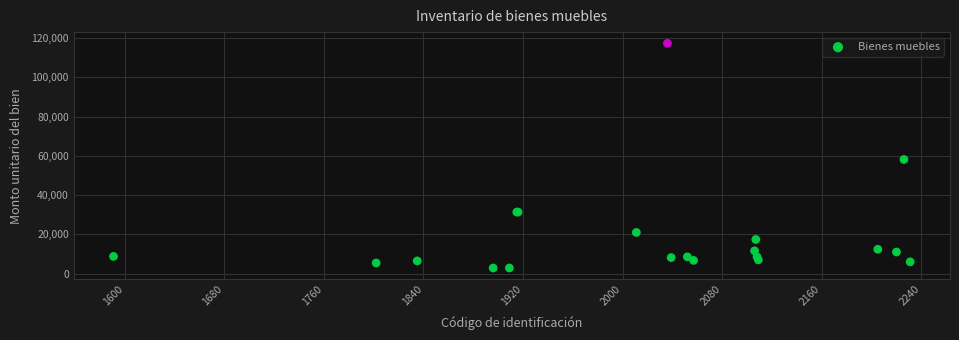

What Y value in the scatter plot is closest to 60074?

58130.8